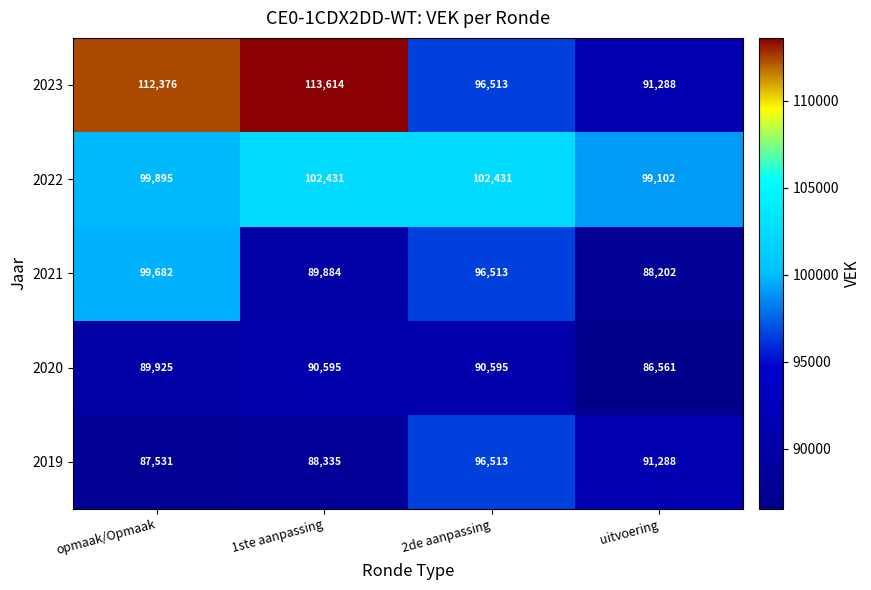

Read the 2022 value at opmaak/Opmaak, to the nearest 50.

99900